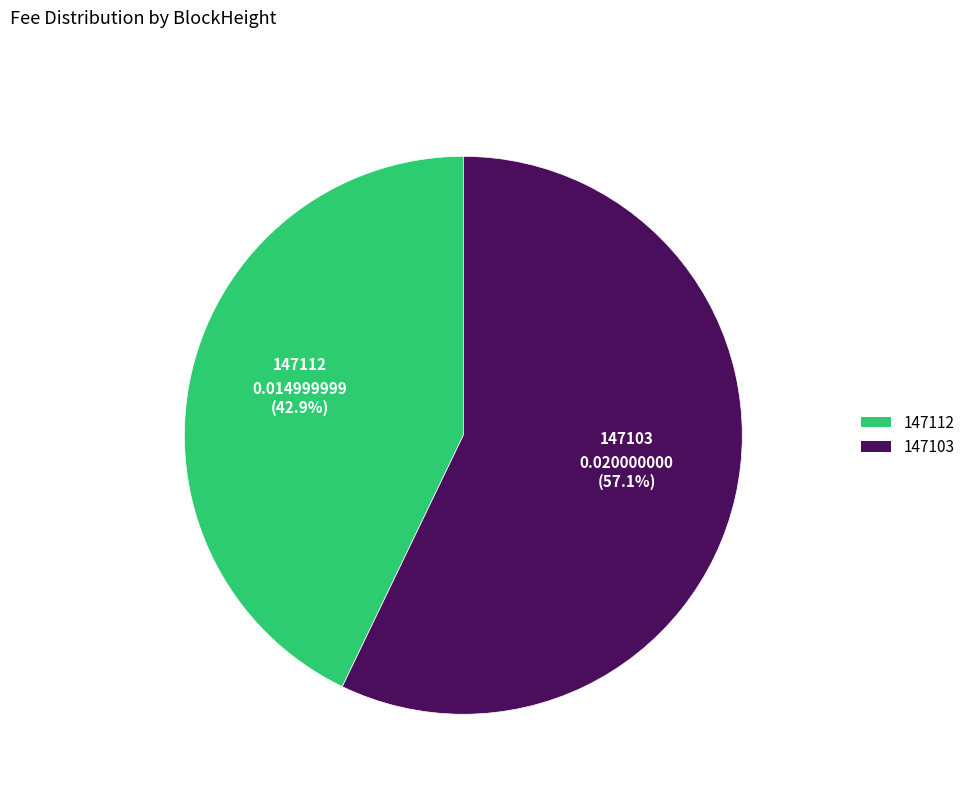

Is there a majority slice in this chart?

Yes